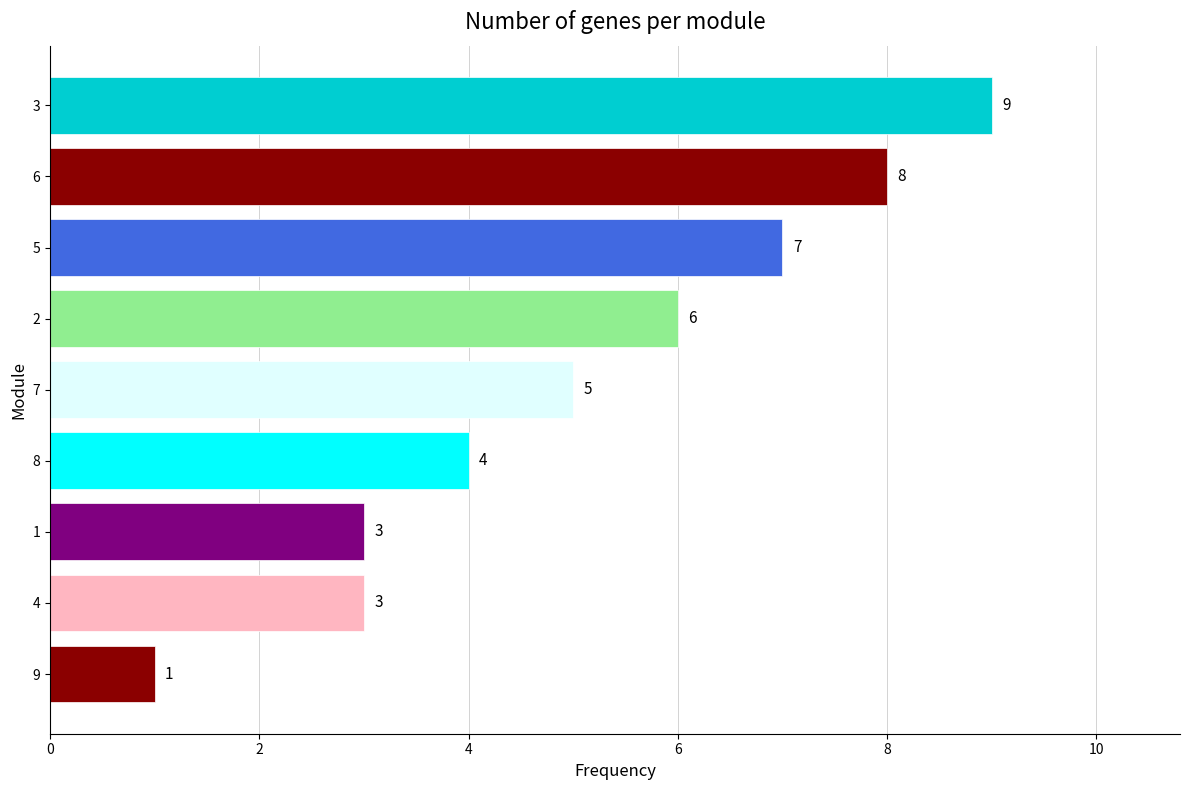

What is the smallest value displayed?

1